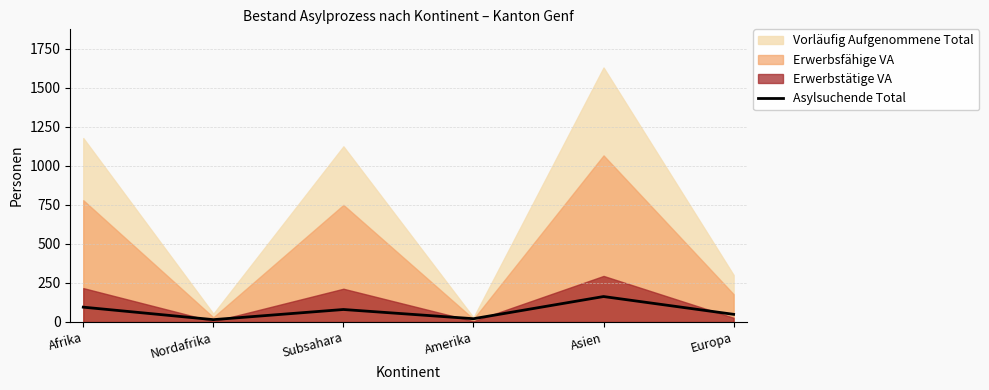

How many data points are above 80?

2